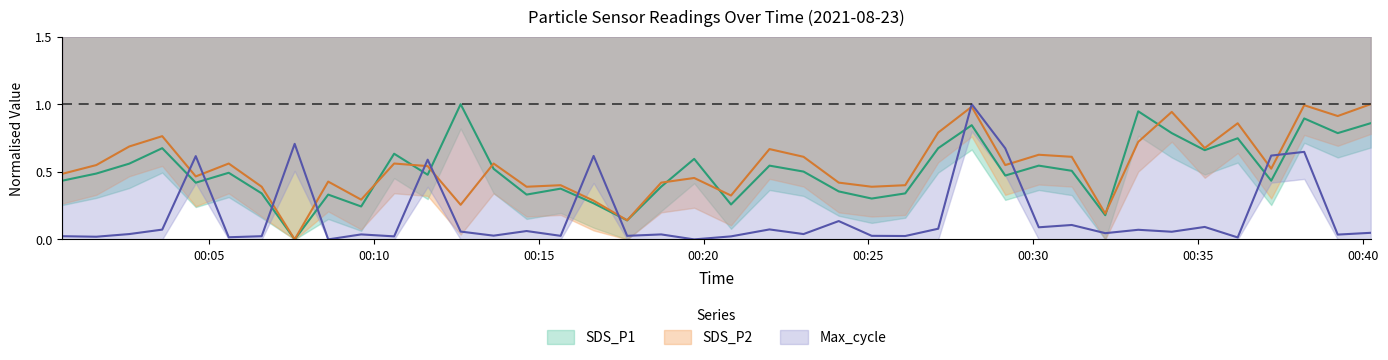

In SDS_P2, how many points are higher than both neighbors (excluding endpoints)?

13